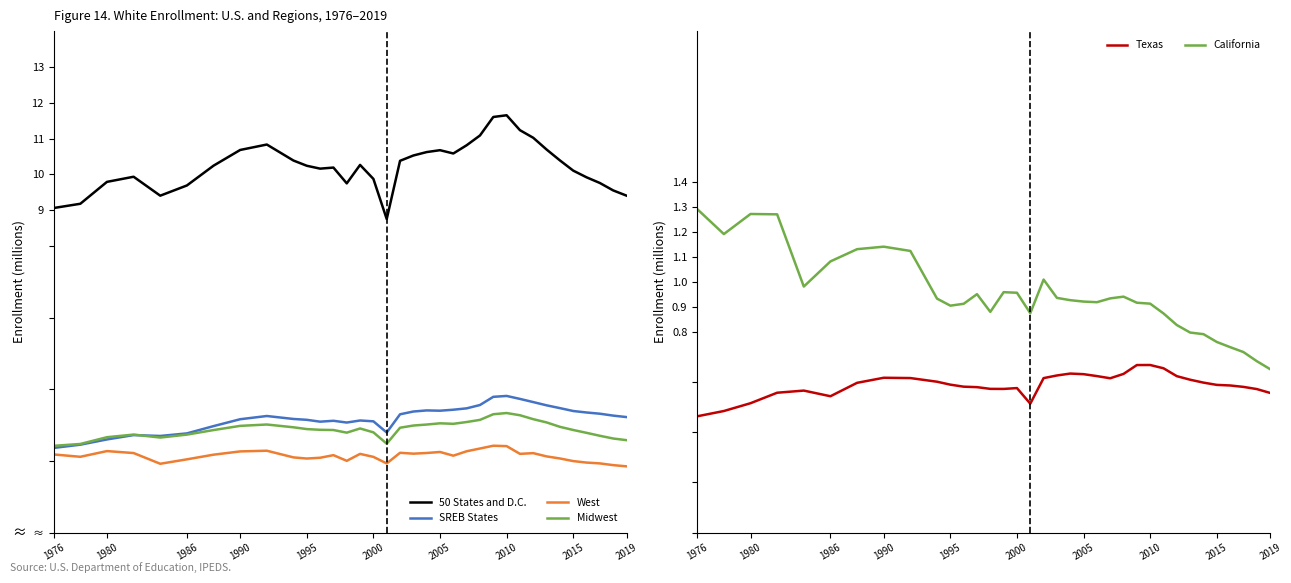

True or false: California and Texas intersect in this chart.

False